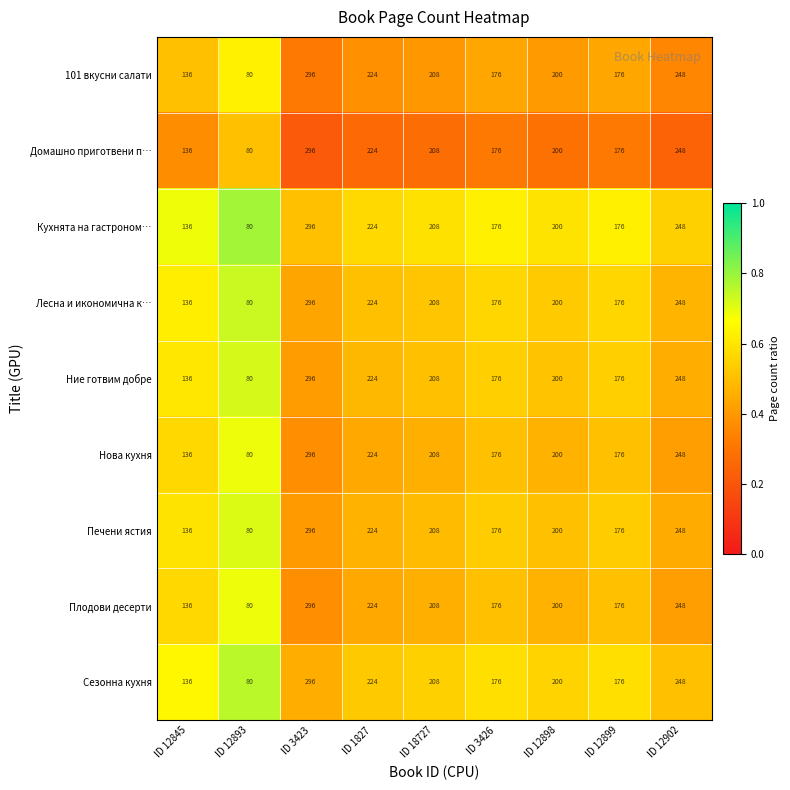

True or false: Домашно приготвени п… has a value of 136 at ID 12845.

True